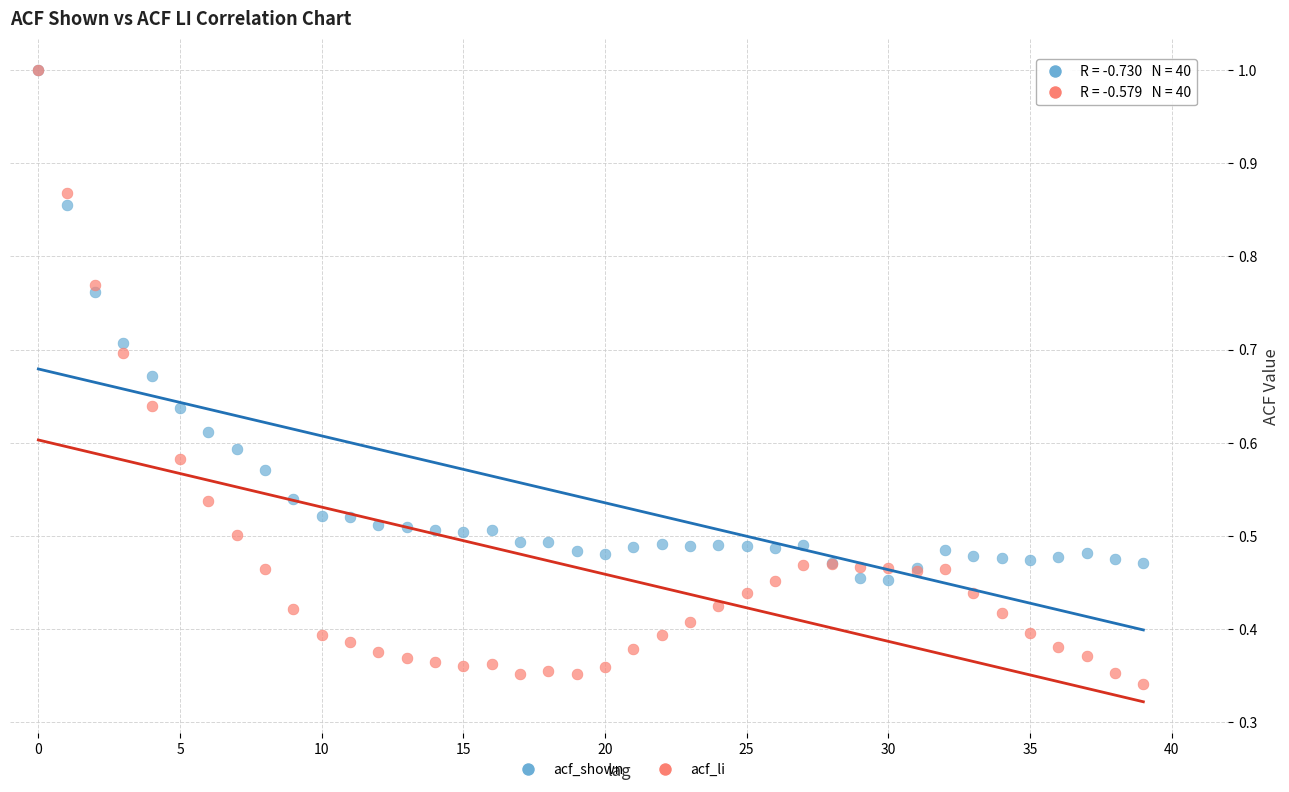

Which series has the widest spread of Y values?

acf_li